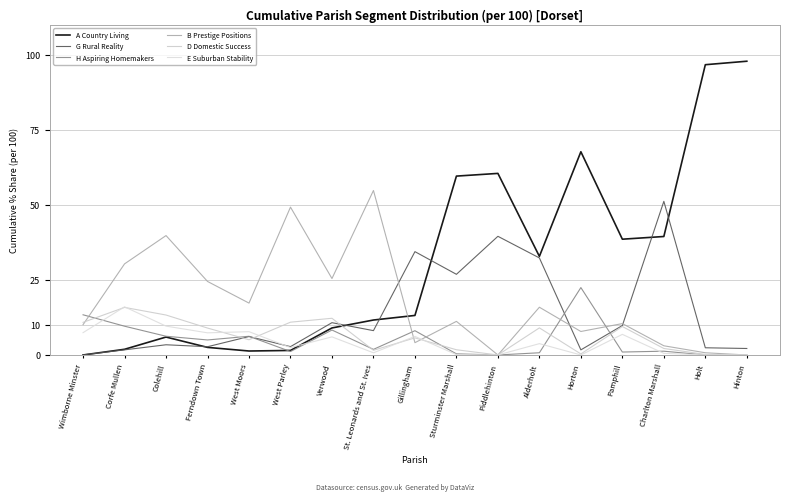

How many lines are shown in the chart?

6